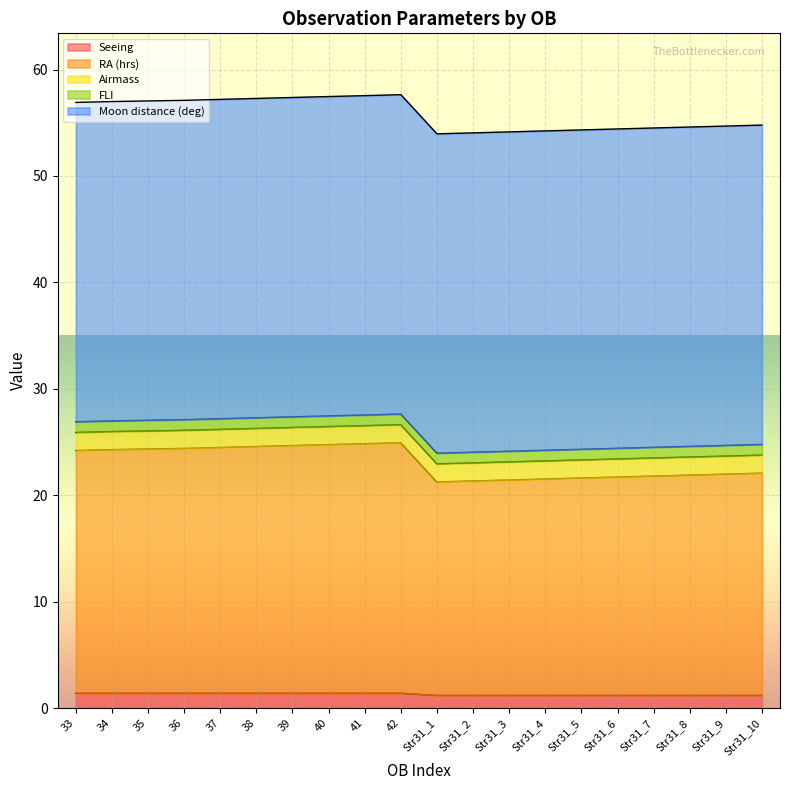

True or false: Airmass has a value of 1.0 at Str31_2.

False